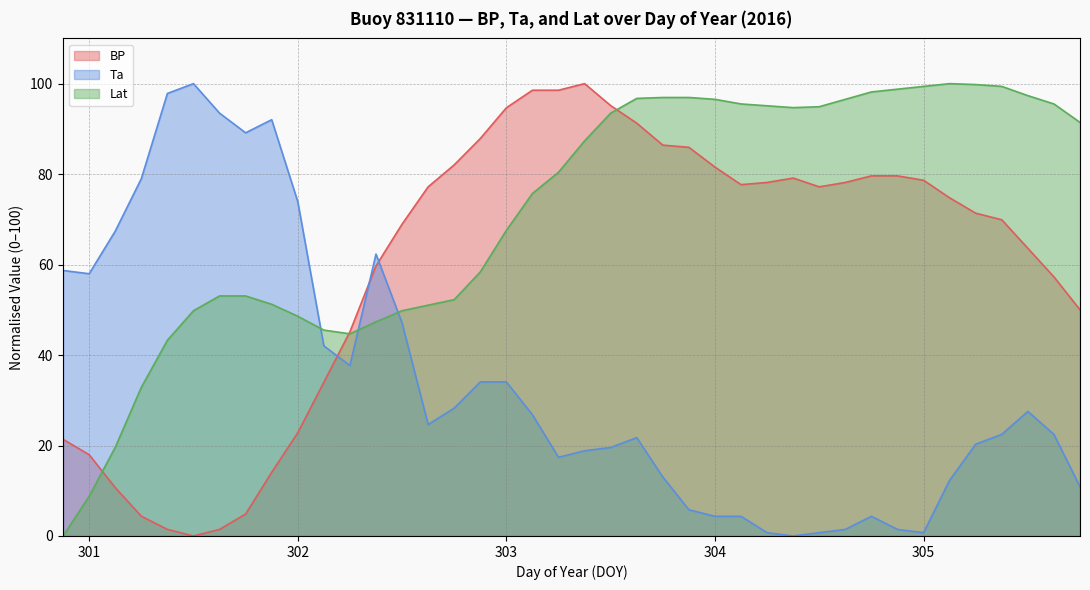

What is the sum of all Lat values?

2857.3